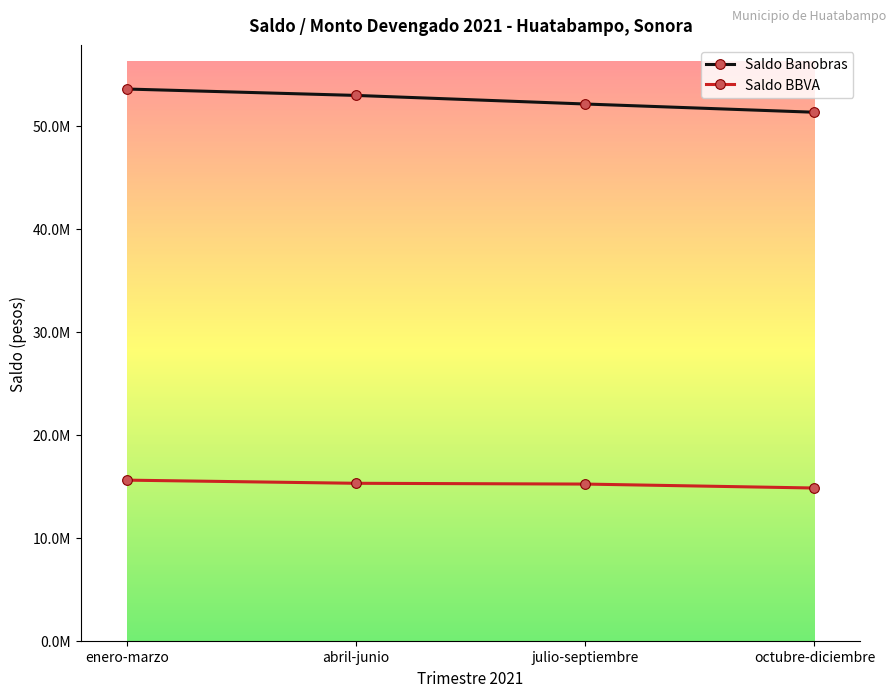

What is the maximum value shown in the chart?

53589198.8